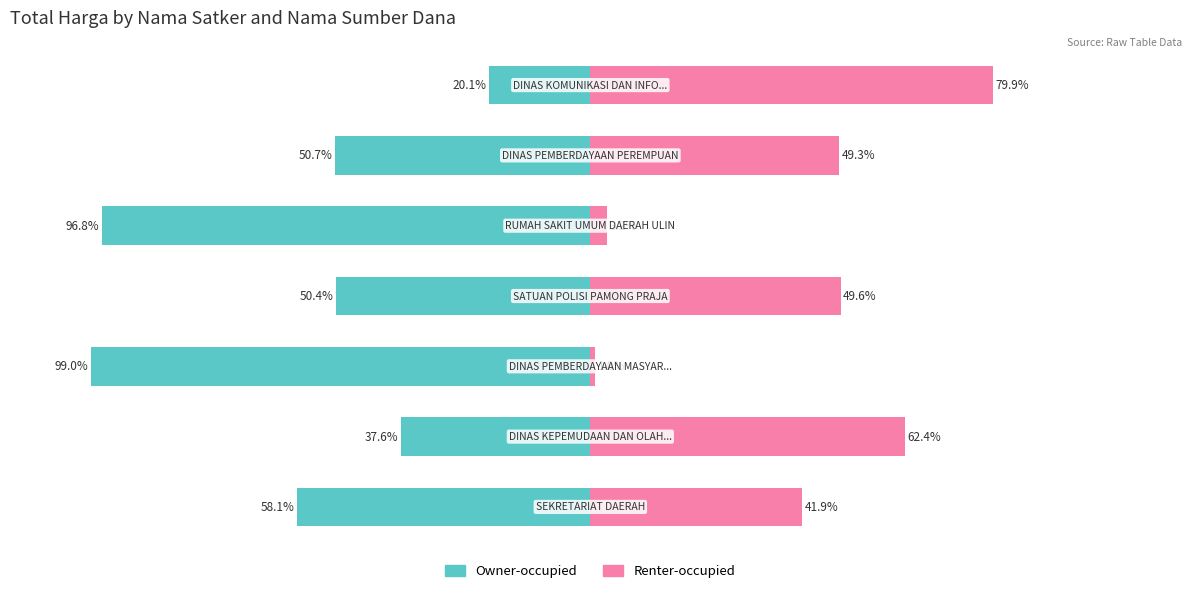

List the labels in order of Renter-occupied value, smallest first.

2, 4, 0, 5, 3, 1, 6